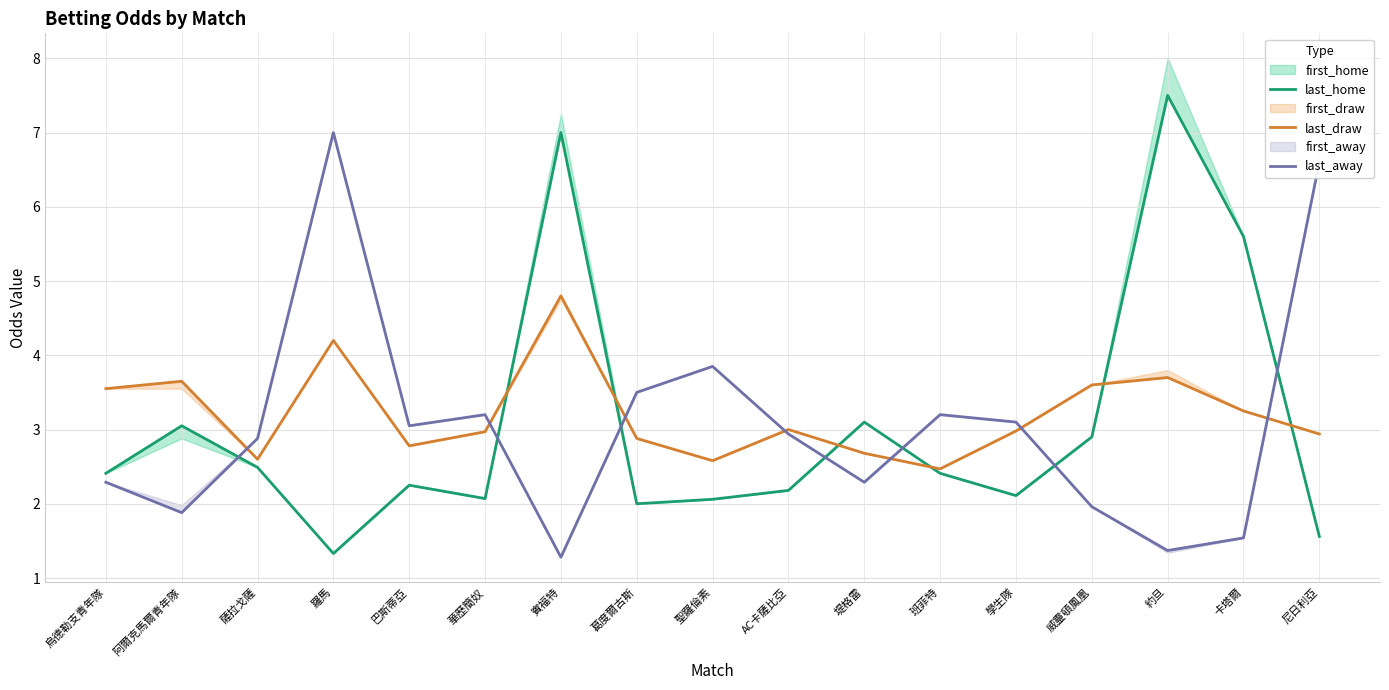

At which category does last_draw reach its first local valley?

薩拉戈薩